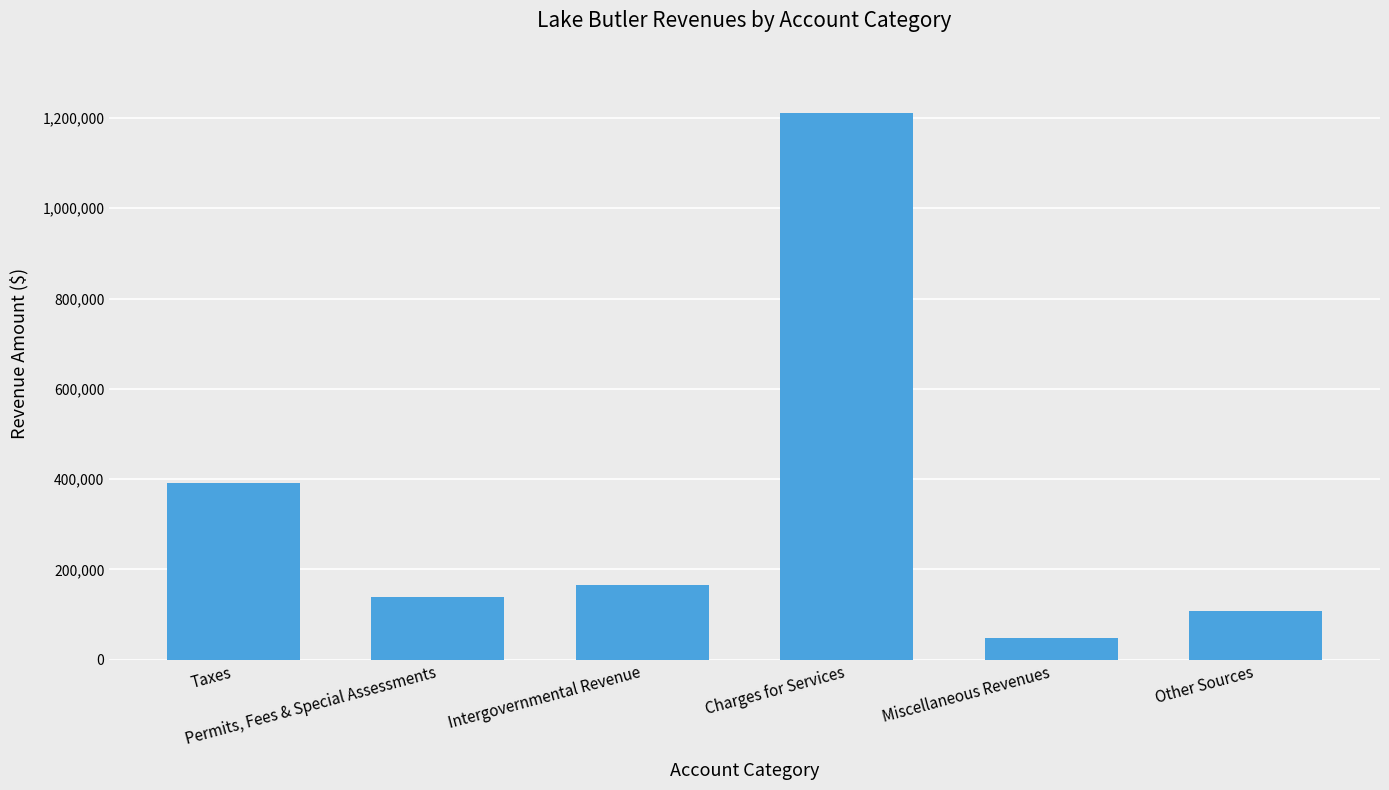

Read the value at Other Sources.

108713